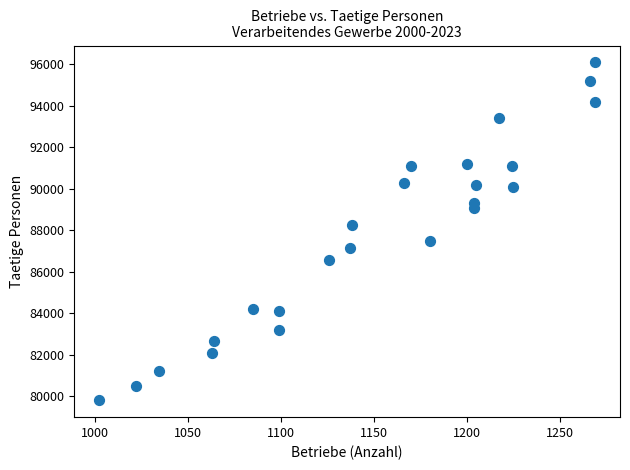

What is the range of Y values (max minus min)?

16300